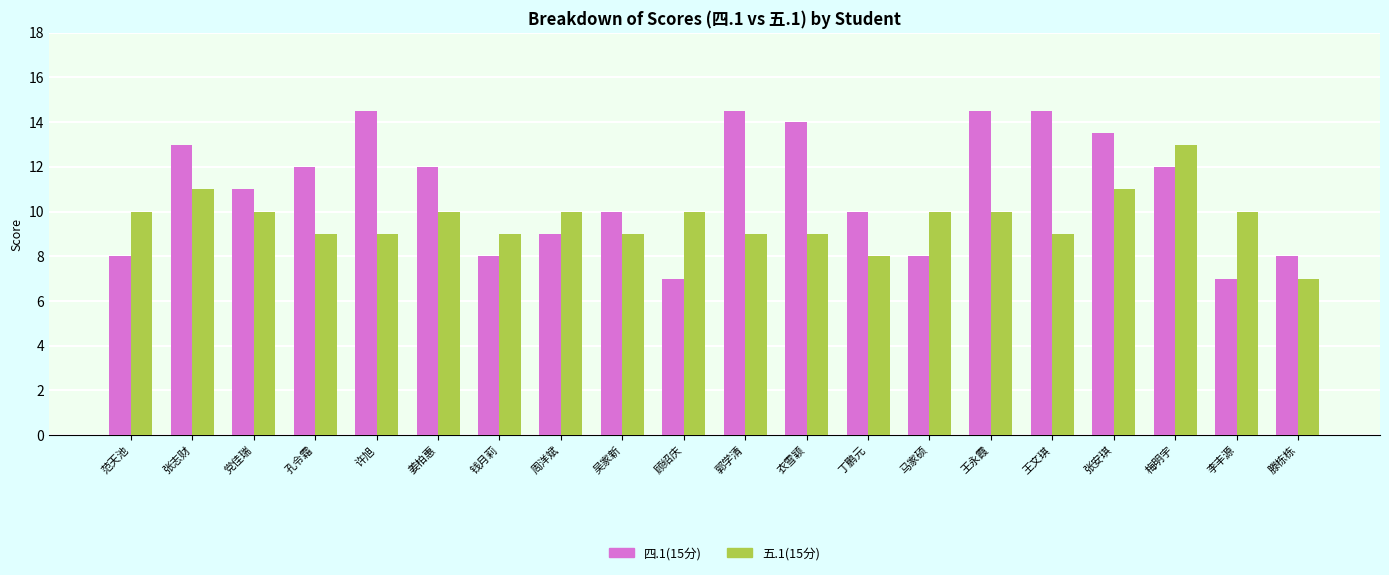

Rank the series by their maximum value, from lowest to highest.

五.1(15分), 四.1(15分)